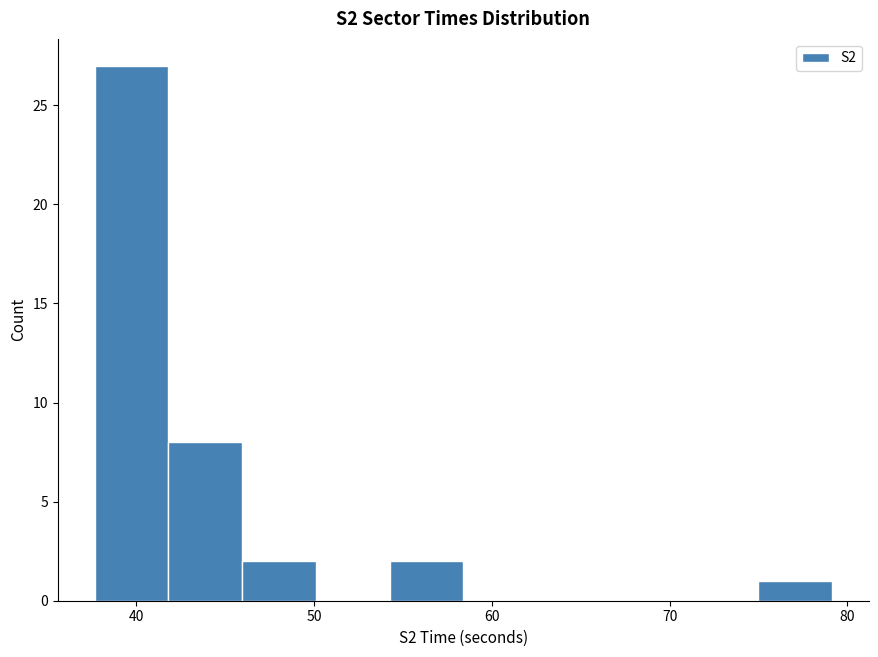

How tall is the bar that spans 75 to 79 on the x-axis? Neither the bar edges nor the heights are printed on the chart, so give them approximately, as read against the axes.

1